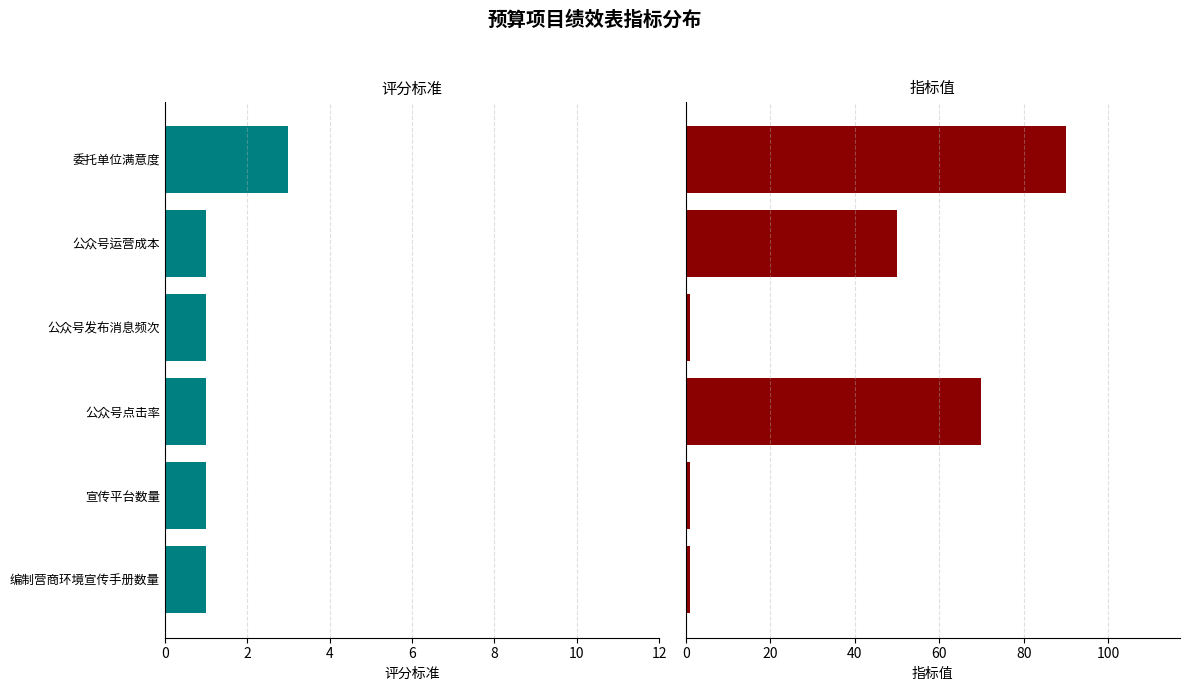

Are the bars grouped side by side (vs. stacked)?

Yes